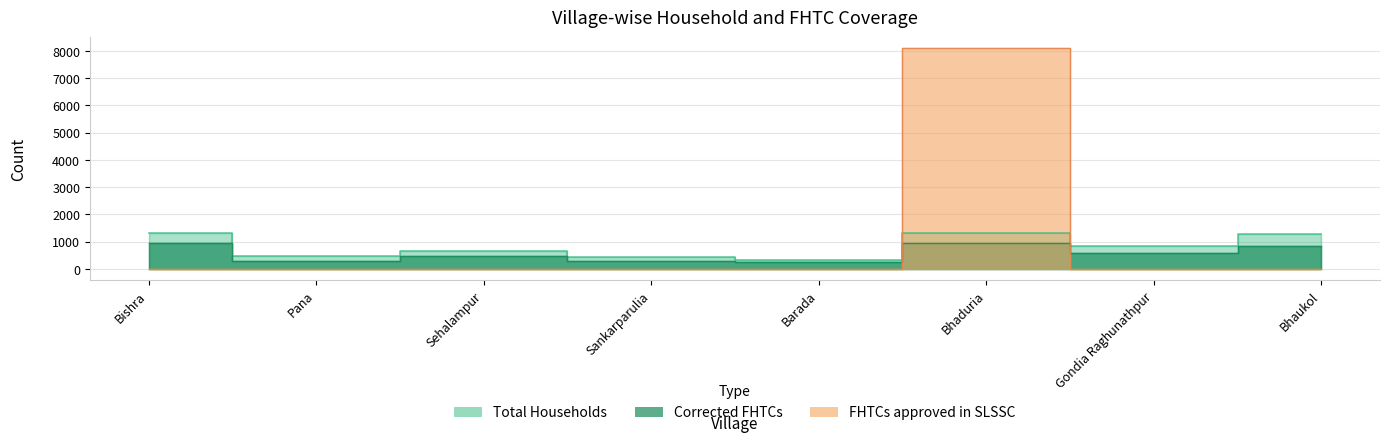

Which category has the lowest value in the Corrected FHTCs series?

Barada